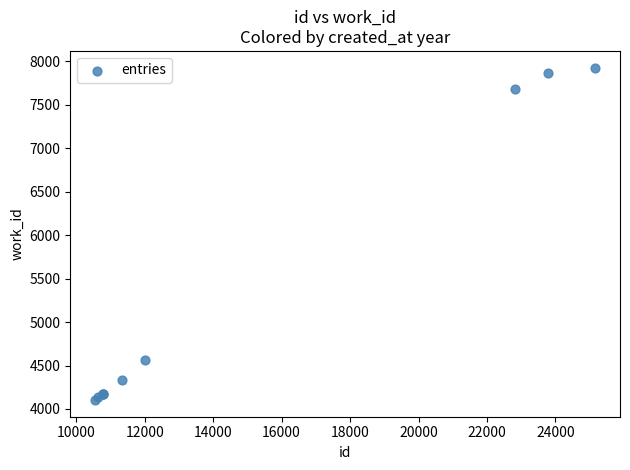

What Y value in the scatter plot is closest to 6015?

4569